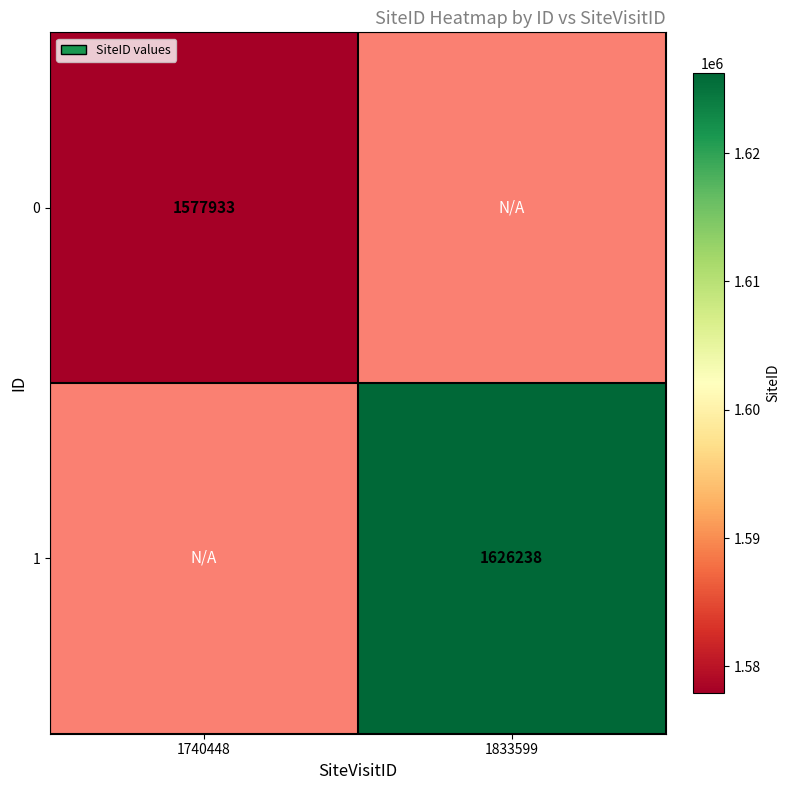

True or false: 0 has a value of 2680044 at 1740448.

False